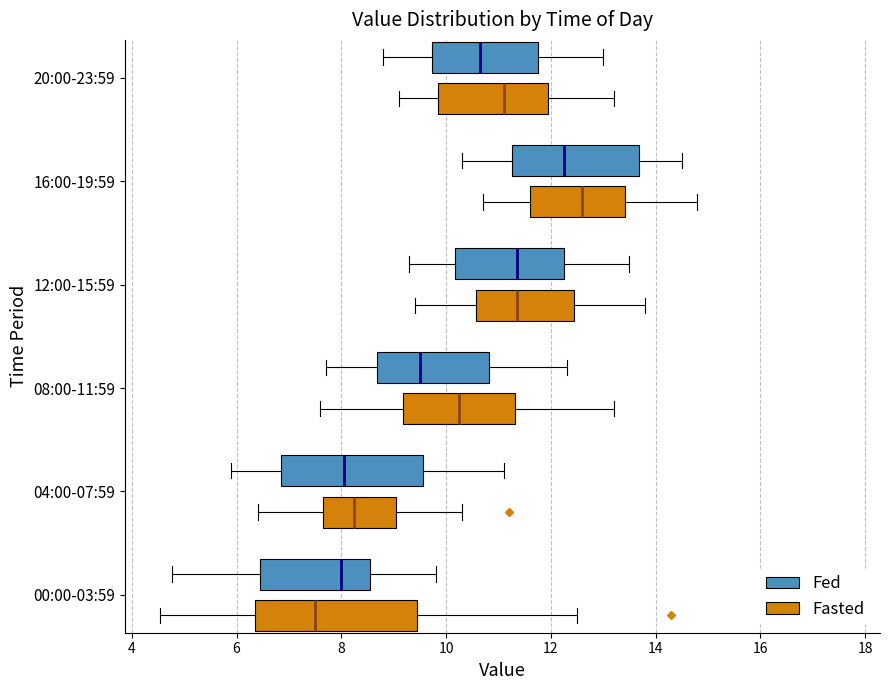

Reading bottom to top, transcribe this box plot: for each box, give where its median line is, the range the box spans, and where its two whiskers end, as read against the x-axis. The values are not printed on the chart, so give them approximately, as read against the axis.

00:00-03:59 (Fasted): median 7.6, box 6.4 to 9.4, whiskers 4.6 to 12.6
00:00-03:59 (Fed): median 8.0, box 6.4 to 8.6, whiskers 4.8 to 9.8
04:00-07:59 (Fasted): median 8.2, box 7.6 to 9.0, whiskers 6.4 to 10.4
04:00-07:59 (Fed): median 8.0, box 6.8 to 9.6, whiskers 6.0 to 11.2
08:00-11:59 (Fasted): median 10.2, box 9.2 to 11.4, whiskers 7.6 to 13.2
08:00-11:59 (Fed): median 9.6, box 8.6 to 10.8, whiskers 7.8 to 12.4
12:00-15:59 (Fasted): median 11.4, box 10.6 to 12.4, whiskers 9.4 to 13.8
12:00-15:59 (Fed): median 11.4, box 10.2 to 12.2, whiskers 9.4 to 13.6
16:00-19:59 (Fasted): median 12.6, box 11.6 to 13.4, whiskers 10.8 to 14.8
16:00-19:59 (Fed): median 12.2, box 11.2 to 13.6, whiskers 10.4 to 14.6
20:00-23:59 (Fasted): median 11.2, box 9.8 to 12.0, whiskers 9.2 to 13.2
20:00-23:59 (Fed): median 10.6, box 9.8 to 11.8, whiskers 8.8 to 13.0